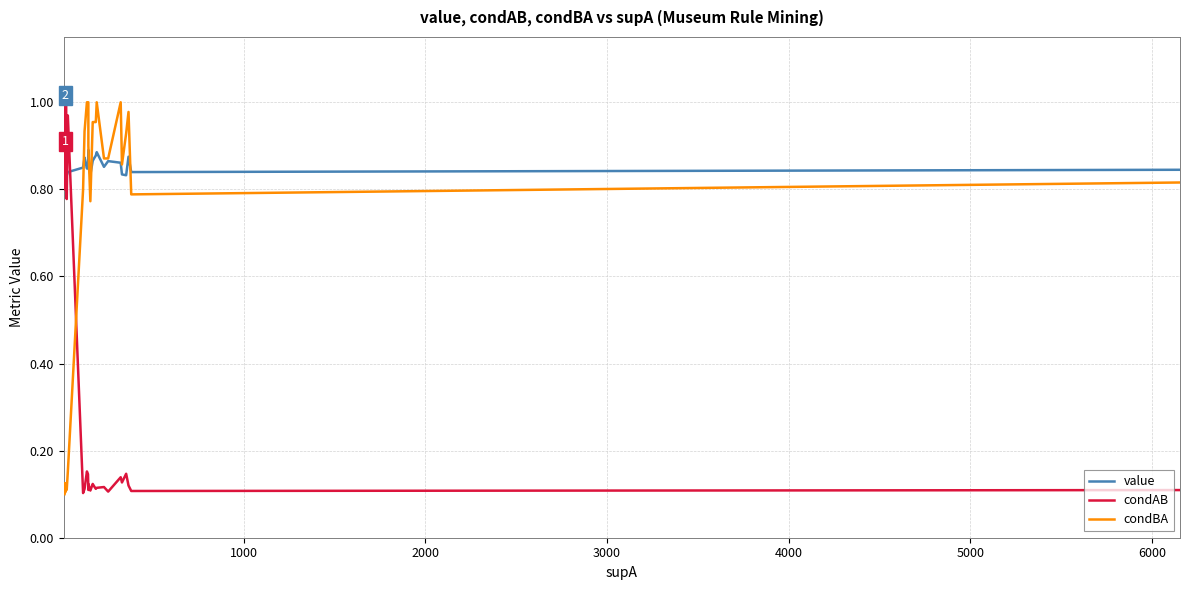

Does the chart display data point markers on the line(s)?

No